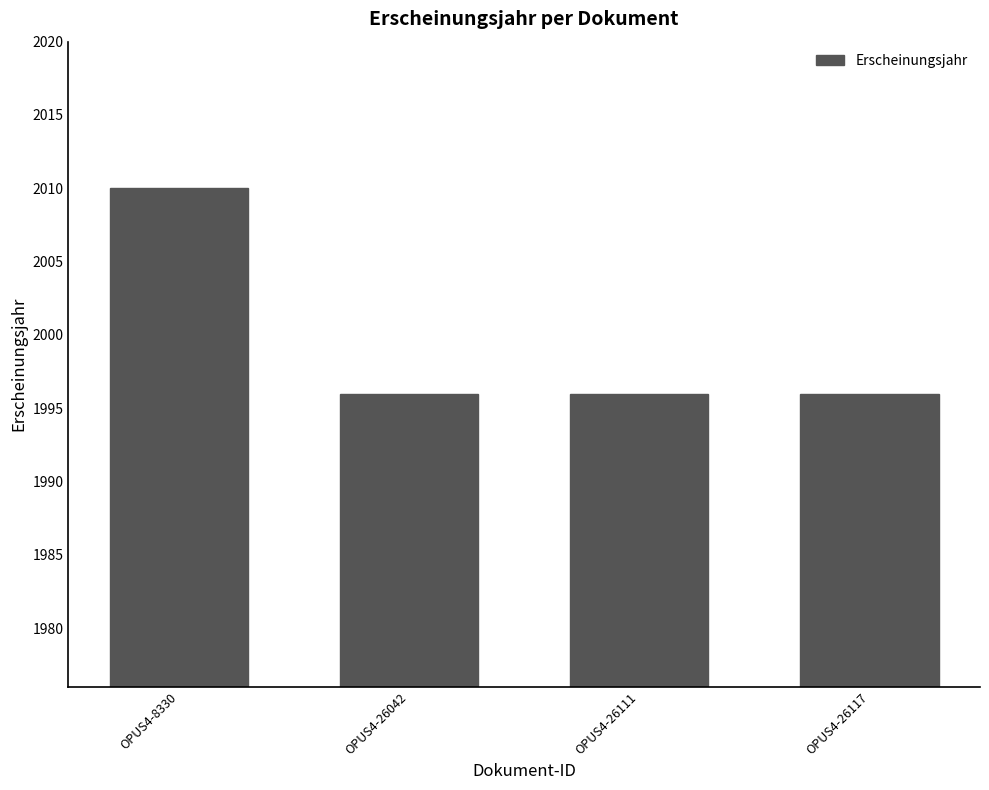

What is the value of the 3rd bar from the left?

1996